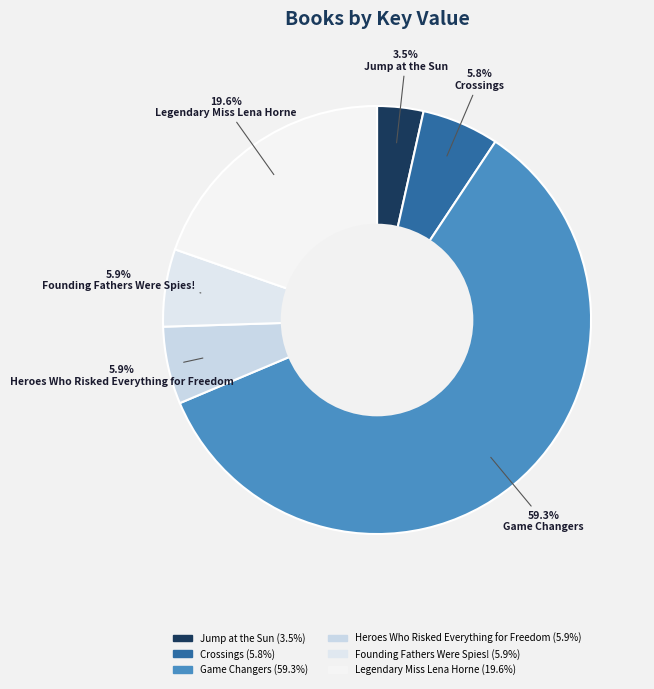

Combined, what portion of the pie is Legendary Miss Lena Horne and Crossings?

25.5%